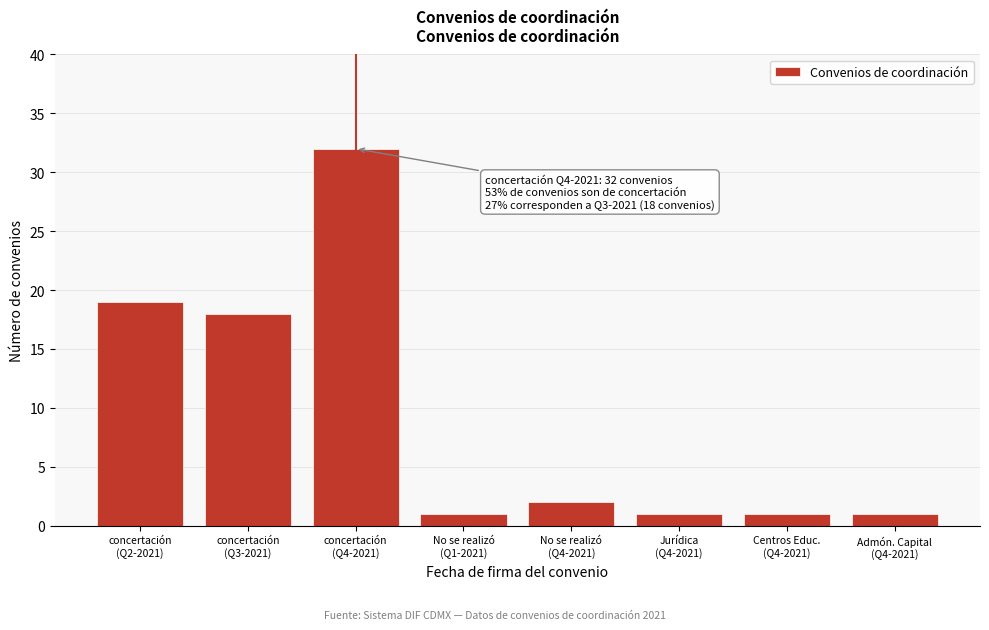

Reading left to right, what are all the values shown in this chart?

19	18	32	1	2	1	1	1